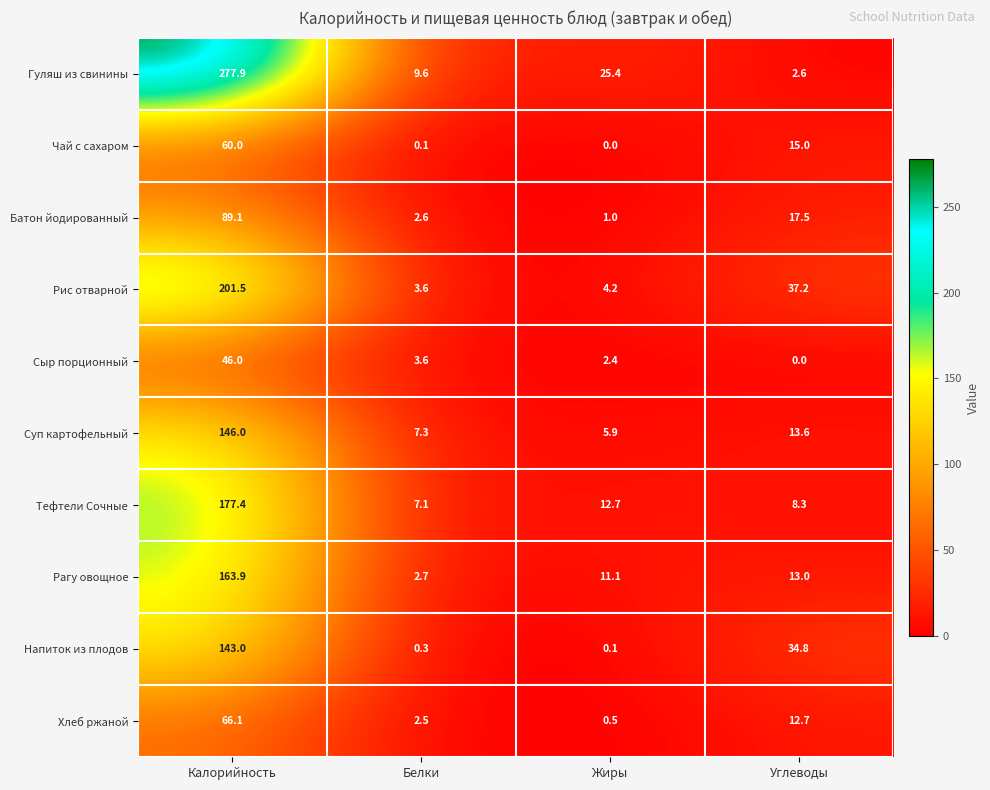

Which series has the largest total across all categories?

Гуляш из свинины